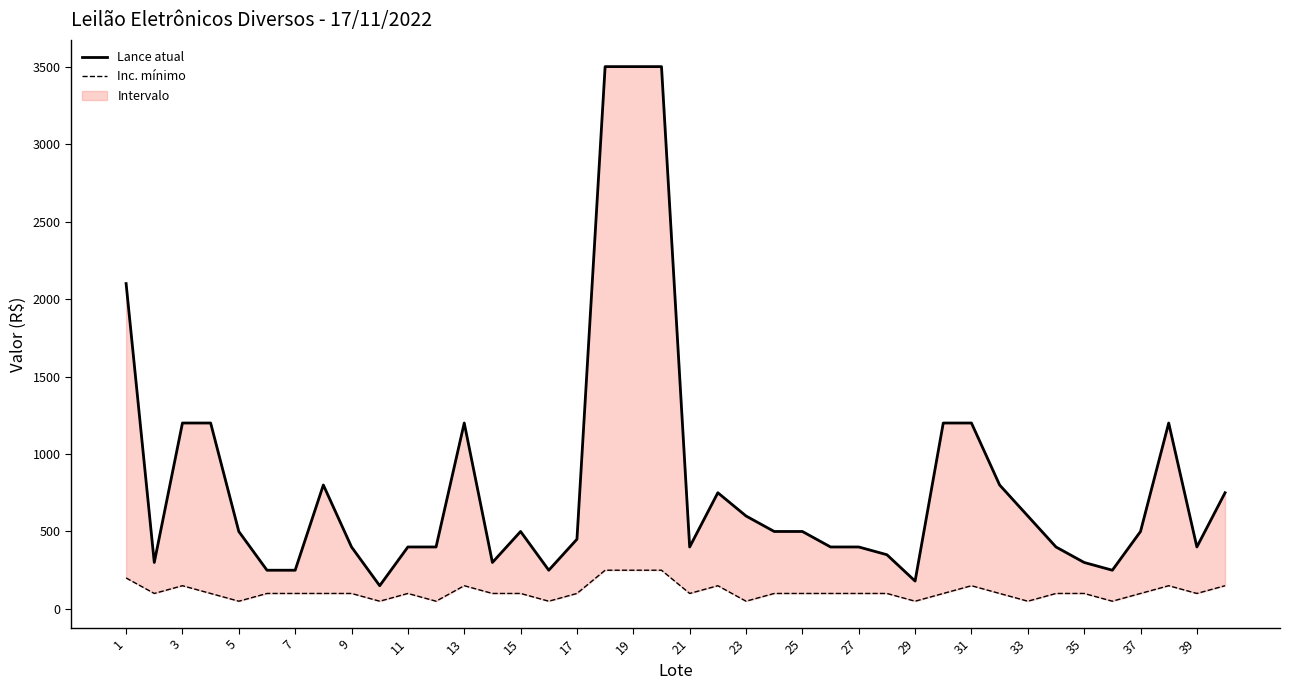

True or false: Inc. mínimo and Lance atual cross at least once.

False